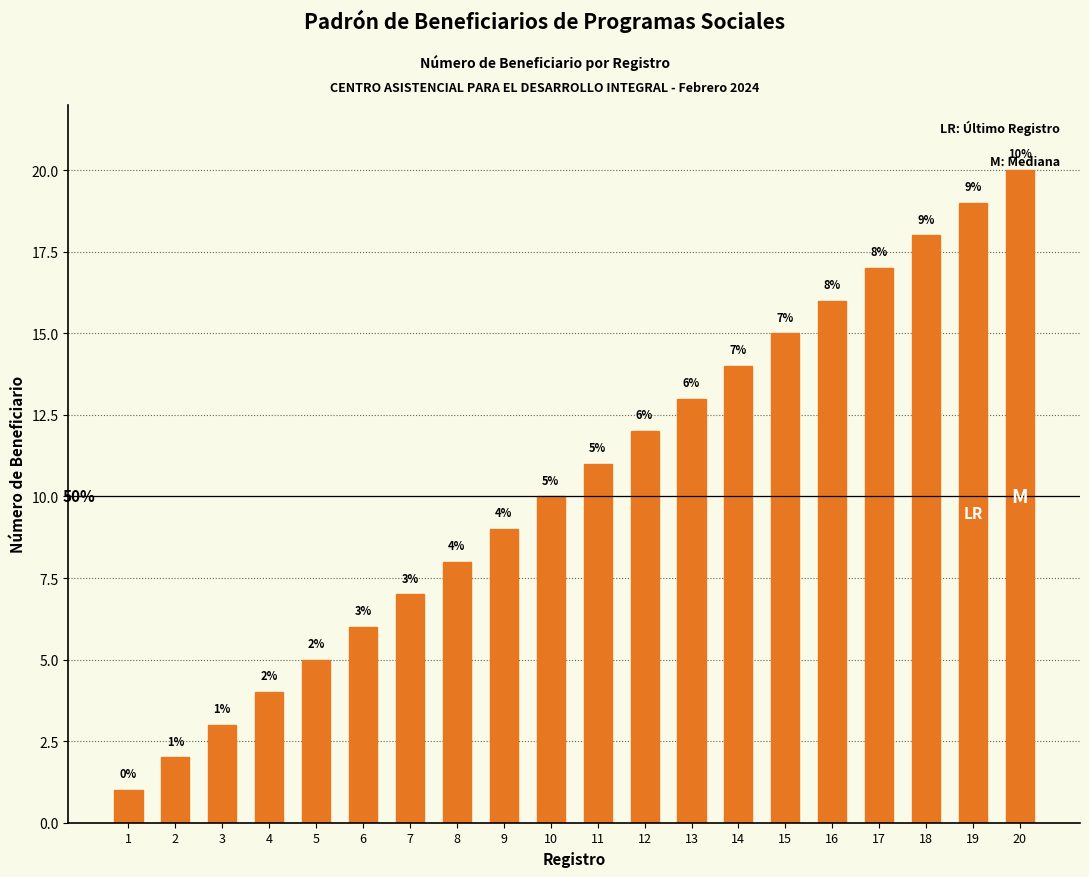

Does the chart contain stacked bars?

No